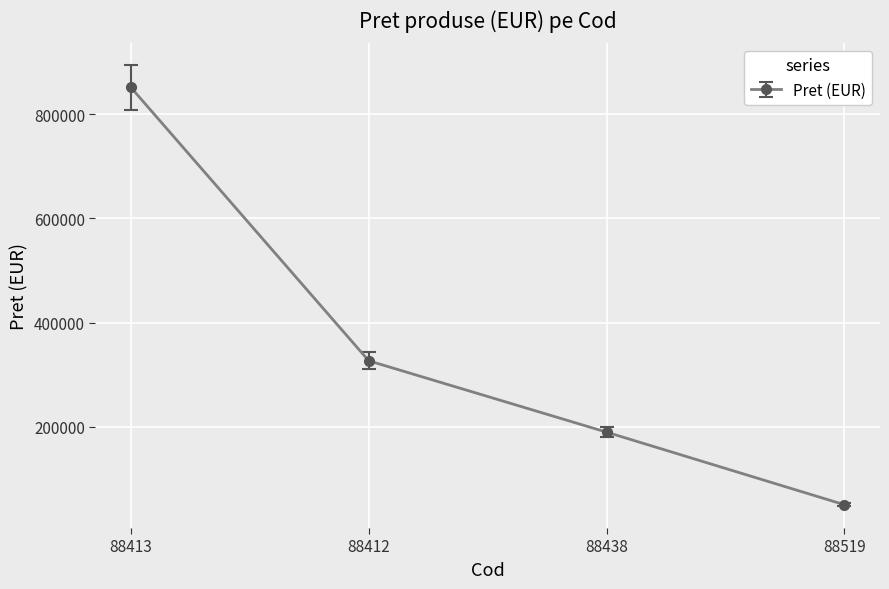

The value at 88438 is 106787.4. True or false?

False